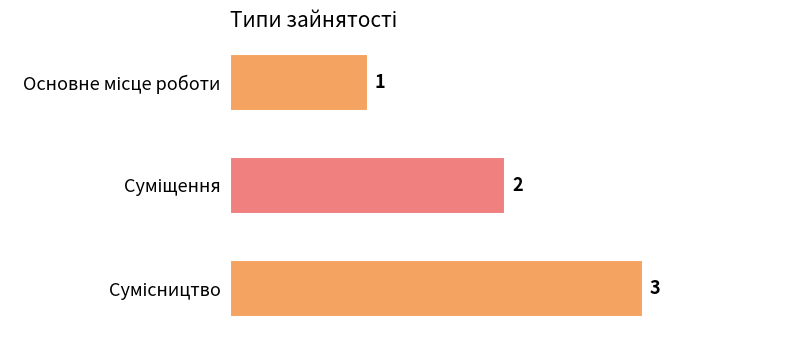

Count the values in the range 1 to 3.

3